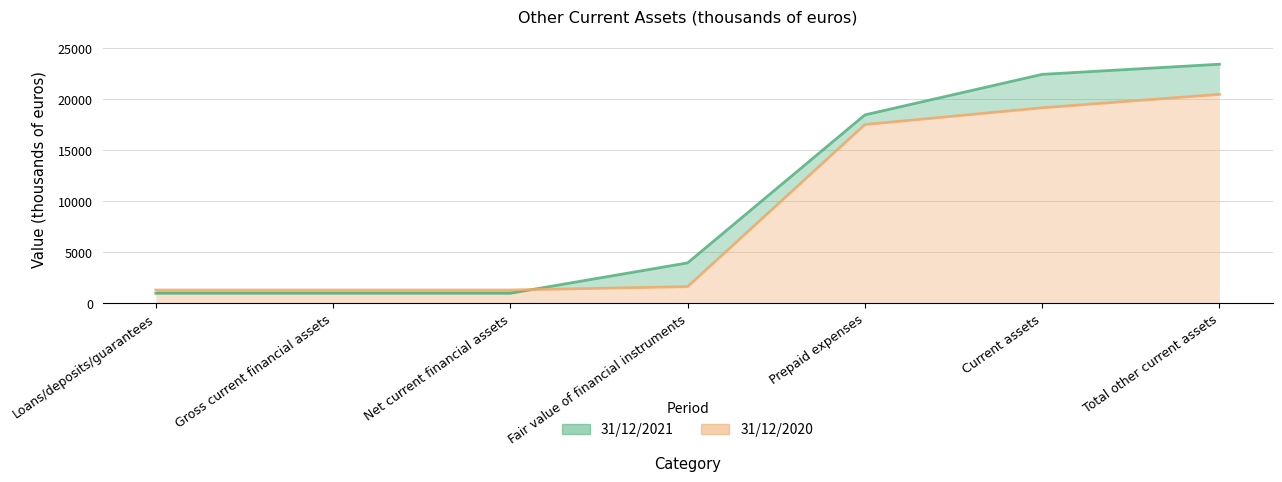

Where does the 31/12/2021 series first go above 3969?

Prepaid expenses